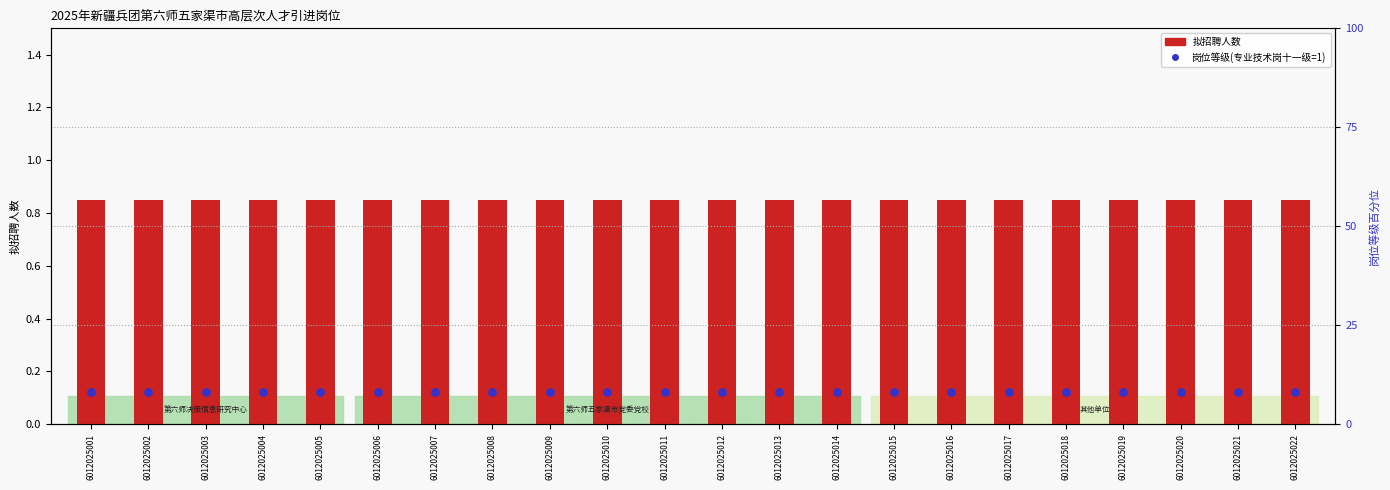

Which series contains the highest Y value?

拟招聘人数